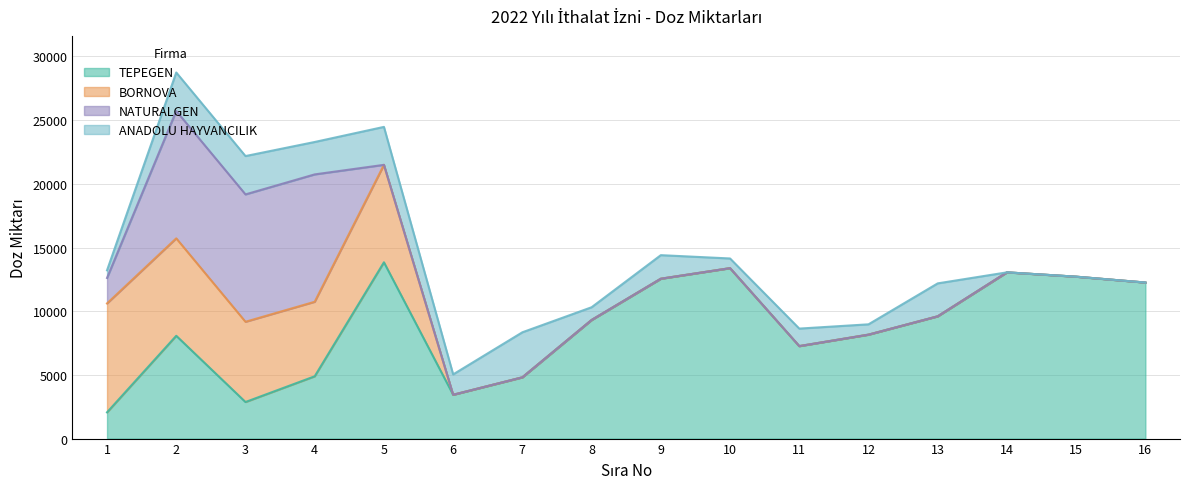

Rank the series by their maximum value, from highest to lowest.

TEPEGEN, NATURALGEN, BORNOVA, ANADOLU HAYVANCILIK